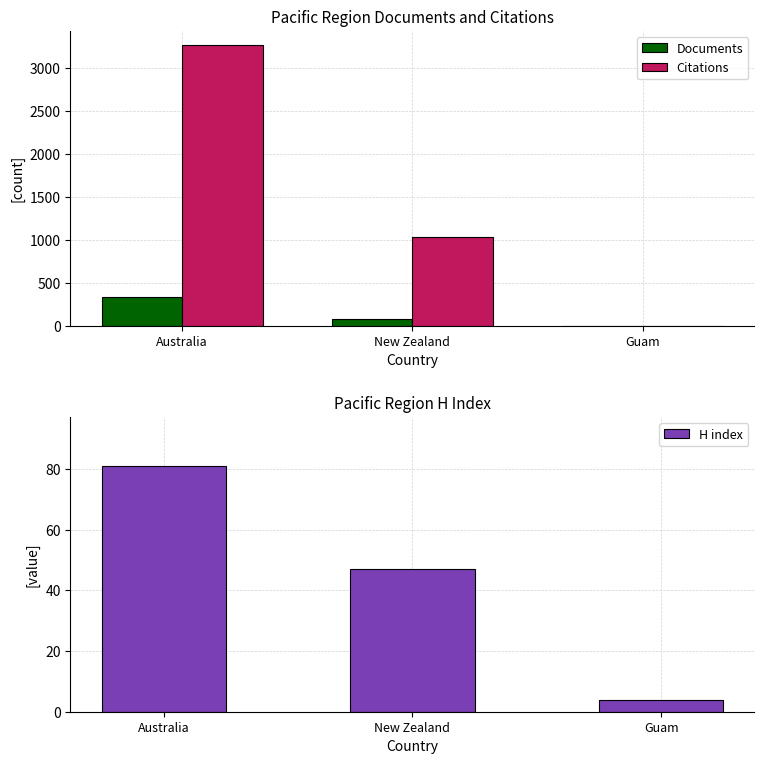

List the series in order of their peak value, highest first.

Citations, Documents, H index